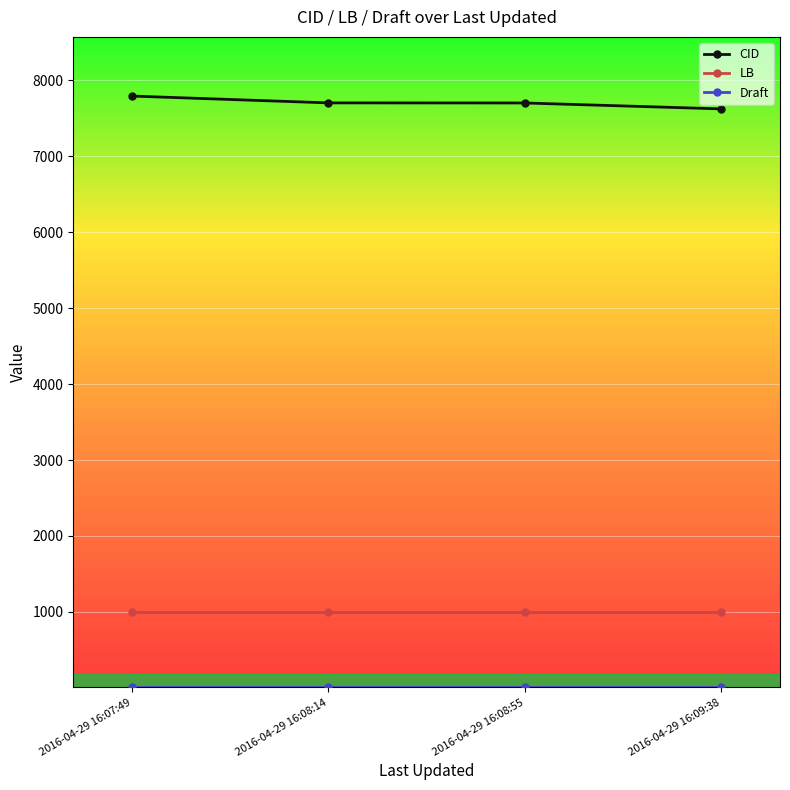

What is the total value across all series at 2016-04-29 16:09:38?

8631